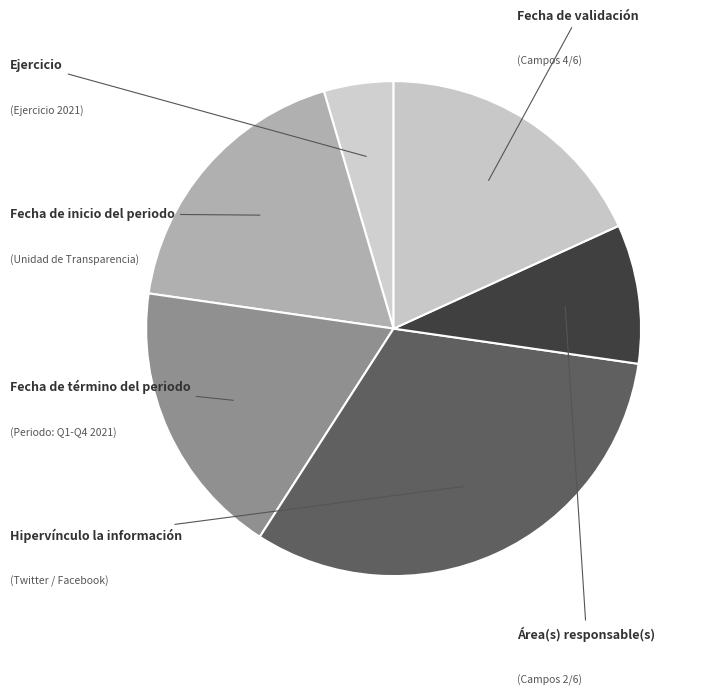

How many segments does this pie chart have?

6